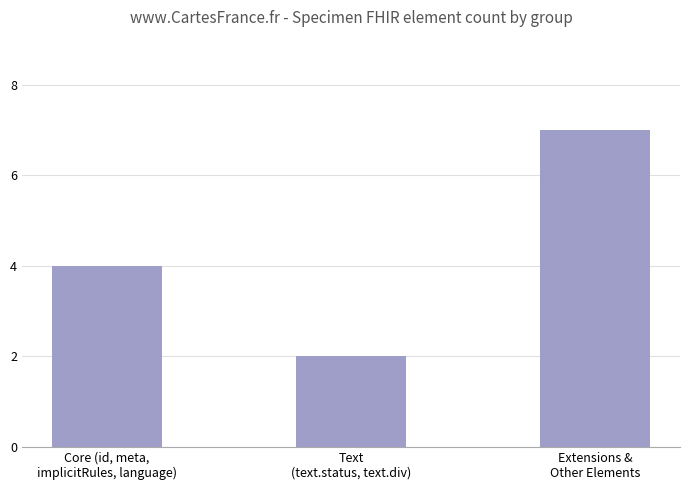

How many series are shown in this chart?

1